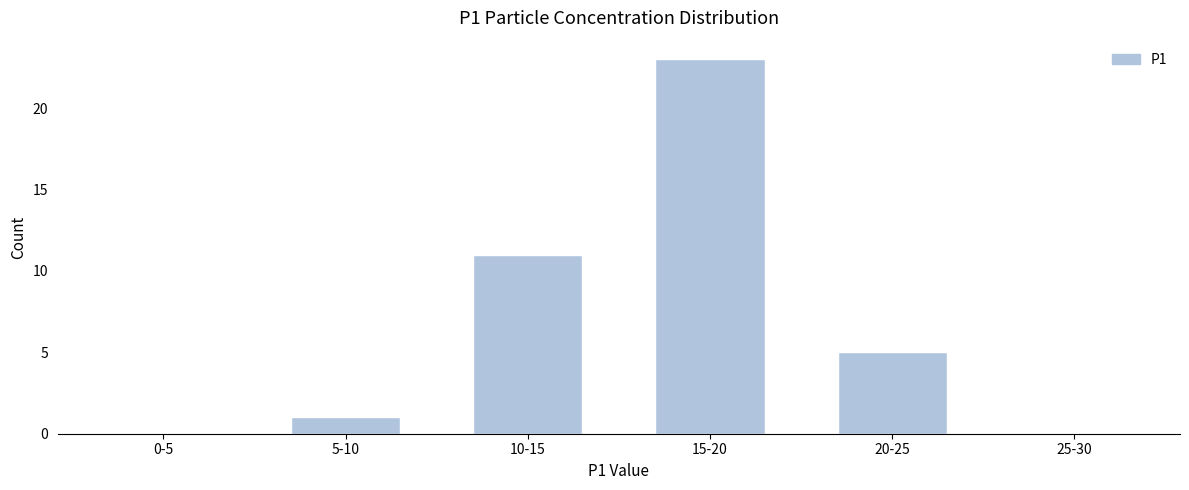

Reading right to left, list all the values displayed in this chart.

25-30=0	20-25=5	15-20=23	10-15=11	5-10=1	0-5=0